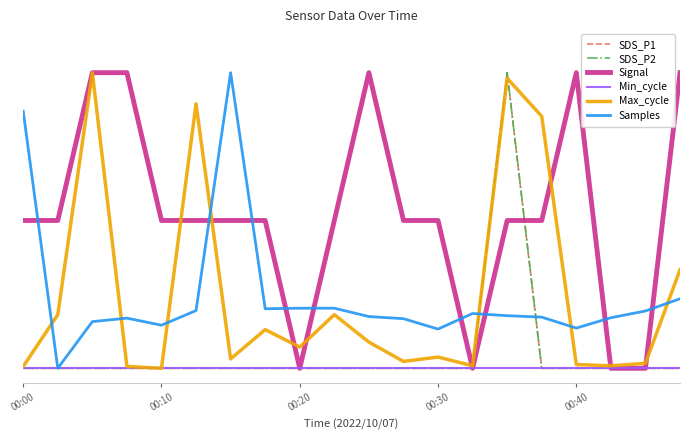

Where is the first local maximum for SDS_P2?

14